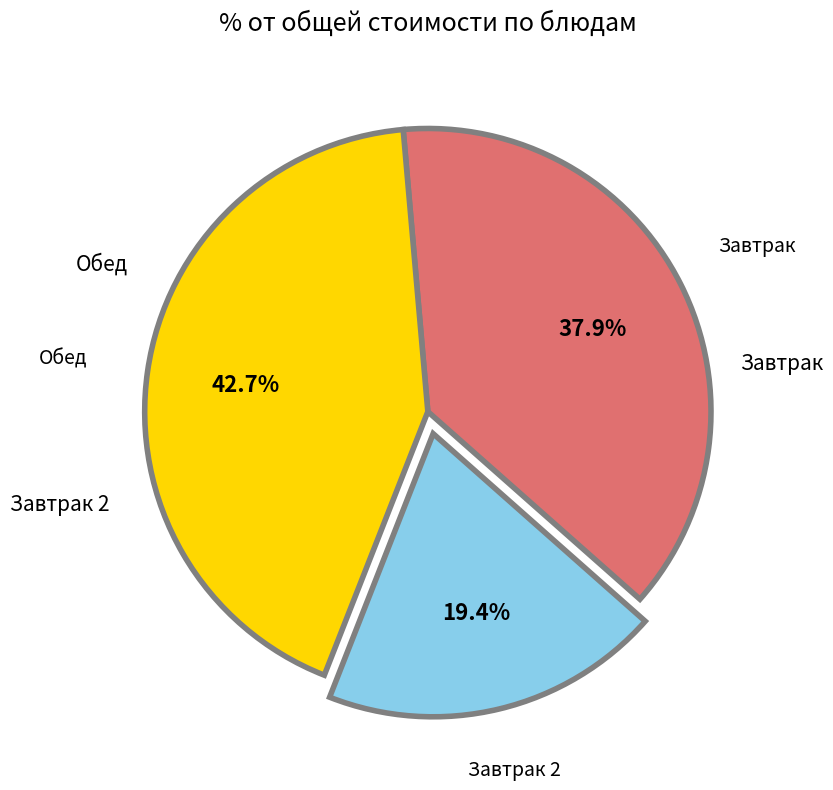

Rank the categories by value from lowest to highest.

Завтрак 2, Завтрак, Обед